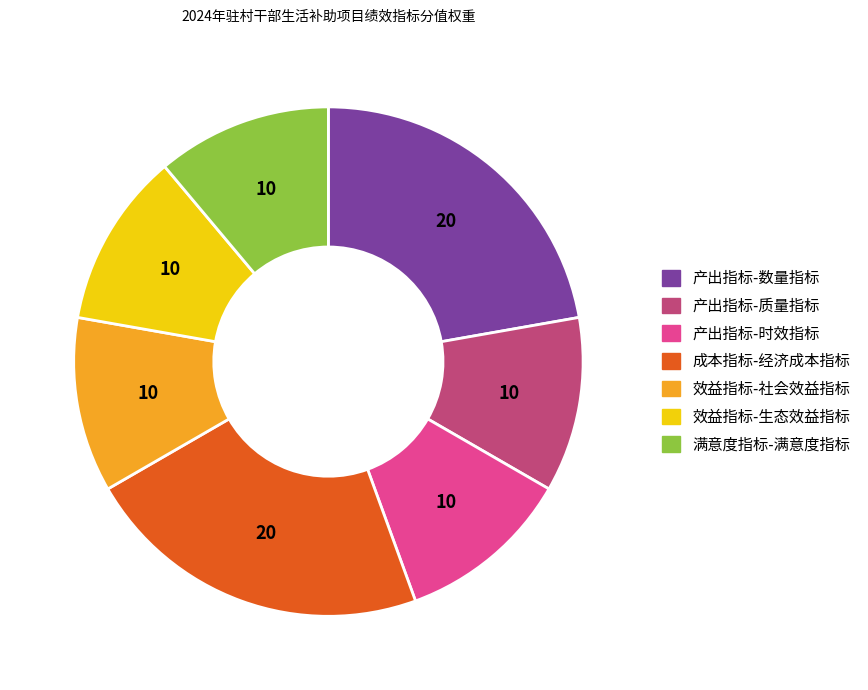

Do 效益指标-社会效益指标 and 满意度指标-满意度指标 together represent more than half of the pie?

No